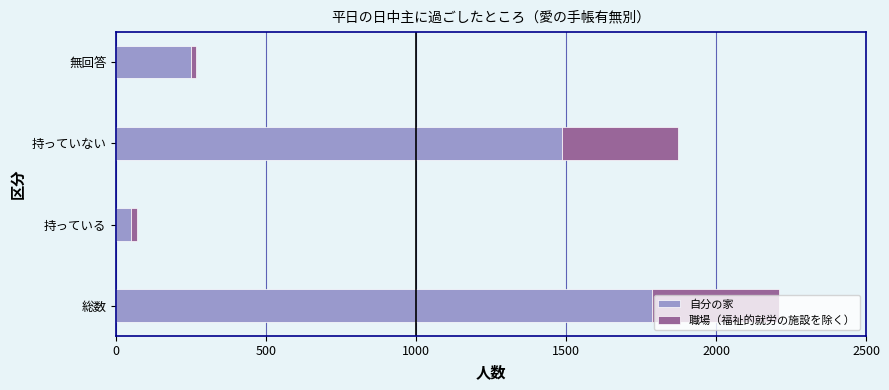

At which category is the sum across all series the highest?

総数